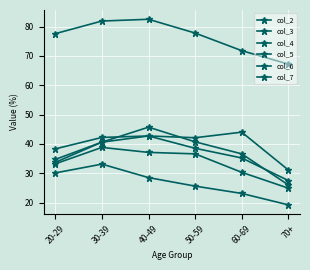

What is the difference between the highest and lowest values at 70+?

48.0